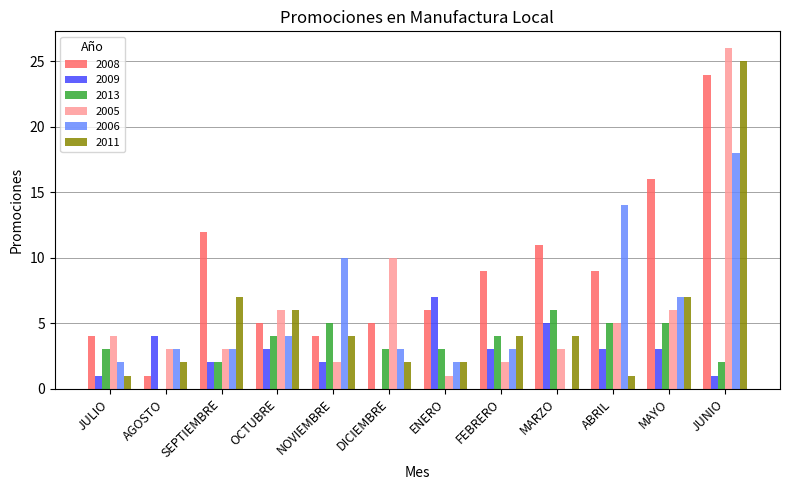

Which series has the largest total across all categories?

2008